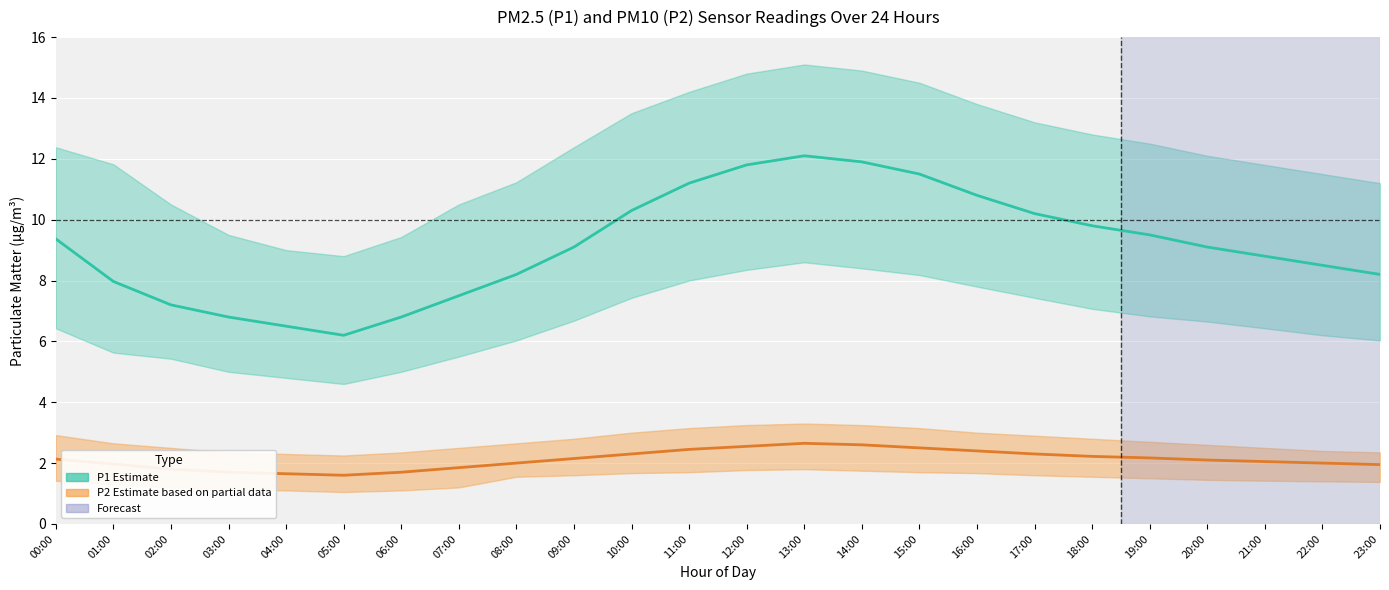

What is the total value across all series at 19:00?

11.7